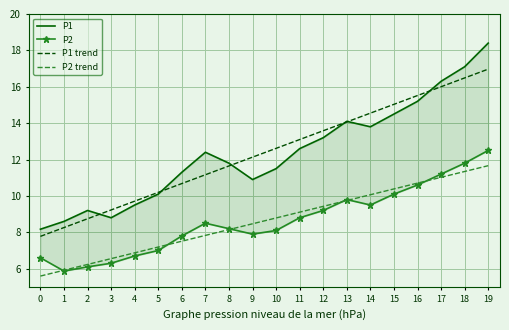

True or false: P2 trend and P1 trend cross at least once.

False